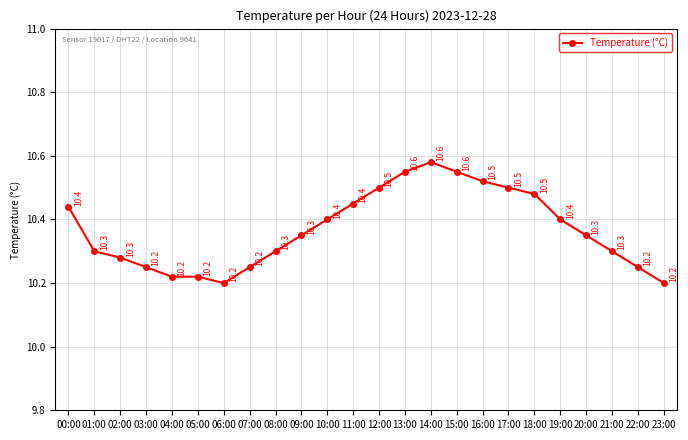

Read the value at 23:00.

10.2